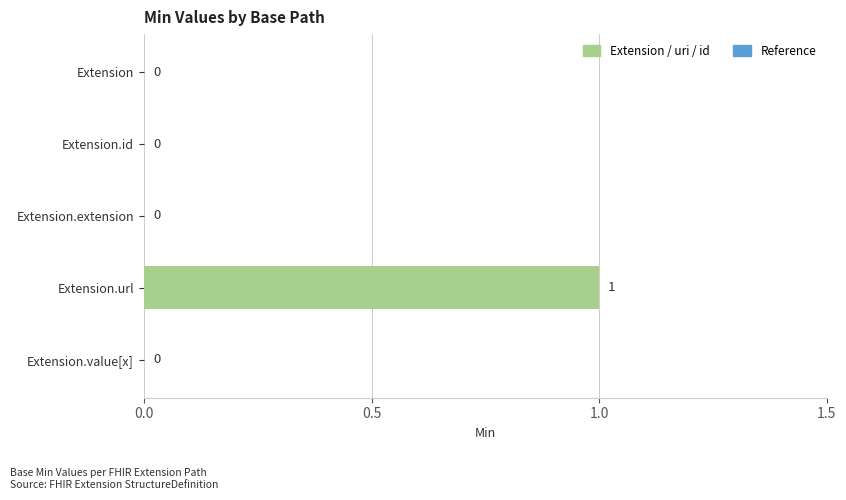

True or false: the data shows 1 at Extension.

False